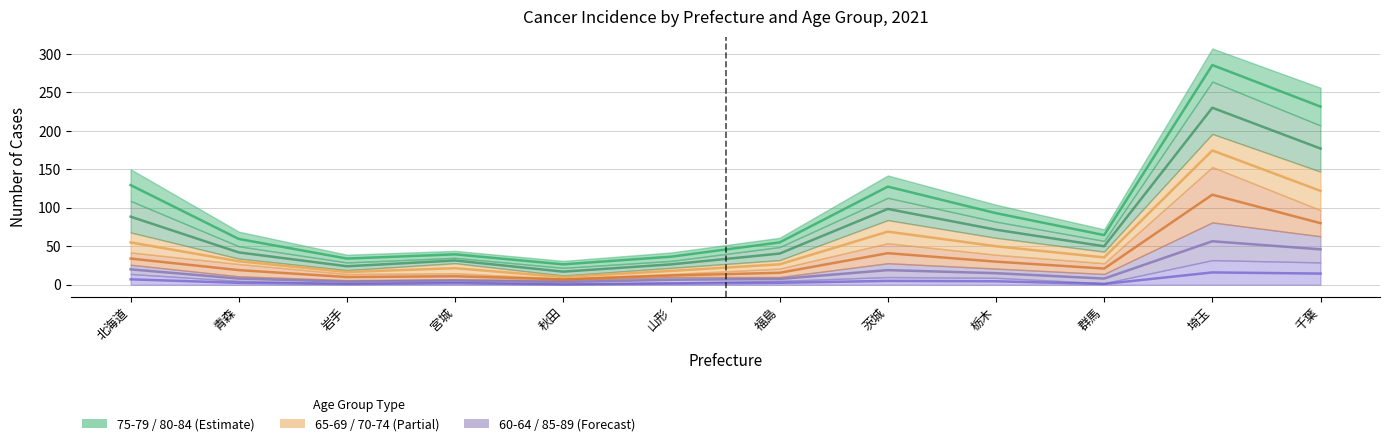

True or false: 60-64 has a value of 2.0 at 宮城.

True